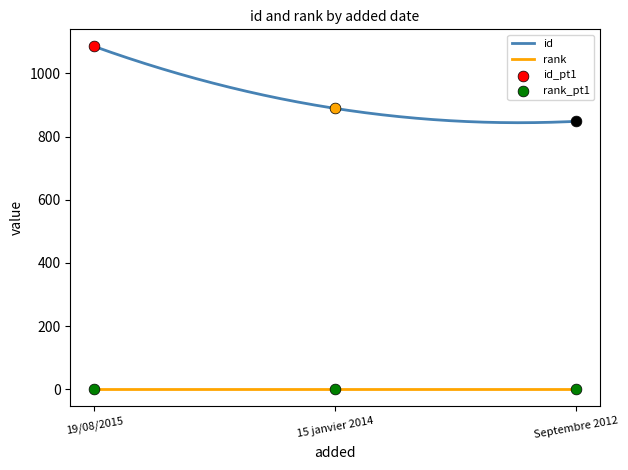

Which series contains the highest Y value?

id